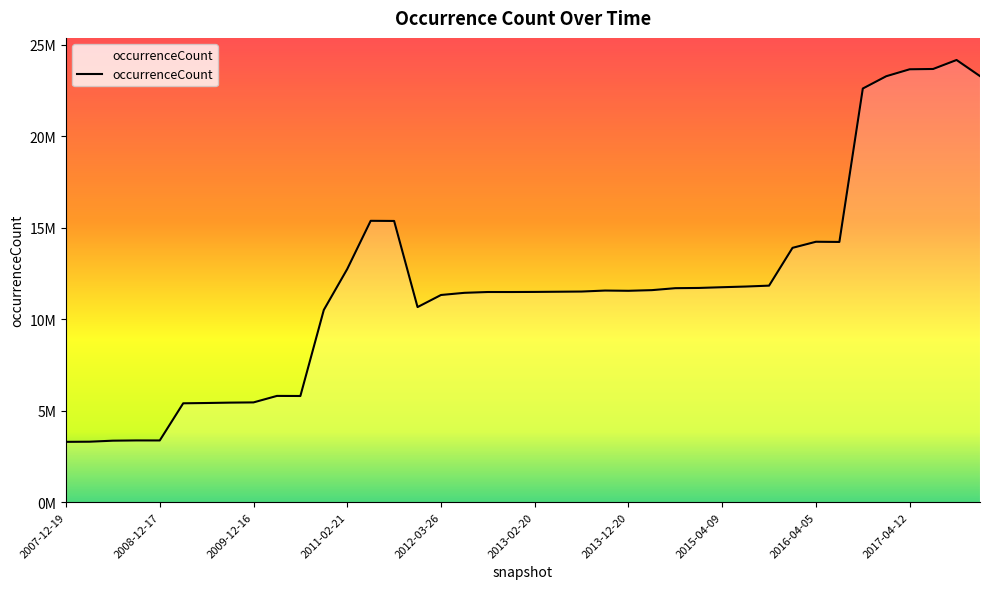

List the labels in order of value, largest first.

2017-10-12, 2017-07-24, 2017-04-12, 2017-12-22, 2016-12-27, 2016-10-07, 2011-06-10, 2011-09-05, 2016-04-05, 2016-07-04, 2016-01-04, 2011-02-21, 2015-10-01, 2015-07-03, 2015-04-09, 2015-01-19, 2014-09-08, 2014-03-28, 2013-09-10, 2013-12-20, 2013-07-09, 2013-05-21, 2013-02-20, 2012-10-31, 2012-12-11, 2012-07-13, 2012-03-26, 2012-01-18, 2010-11-17, 2010-04-01, 2010-07-26, 2009-12-16, 2009-09-25, 2009-06-17, 2009-04-06, 2008-10-10, 2008-12-17, 2008-06-27, 2008-04-01, 2007-12-19